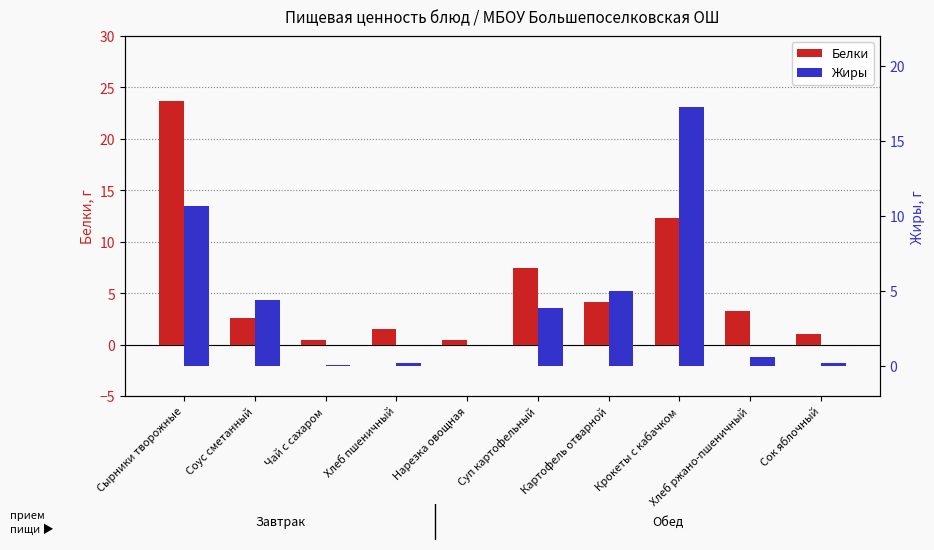

The Белки series shows 2.6 at Соус сметанный. True or false?

True